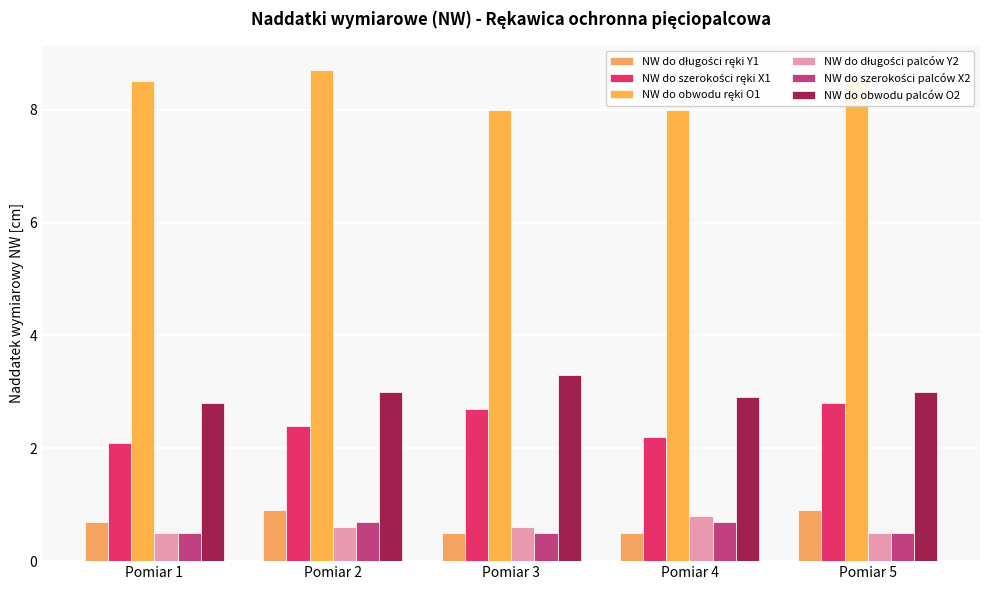

True or false: NW do długości ręki Y1 has a value of 0.6 at Pomiar 5.

False